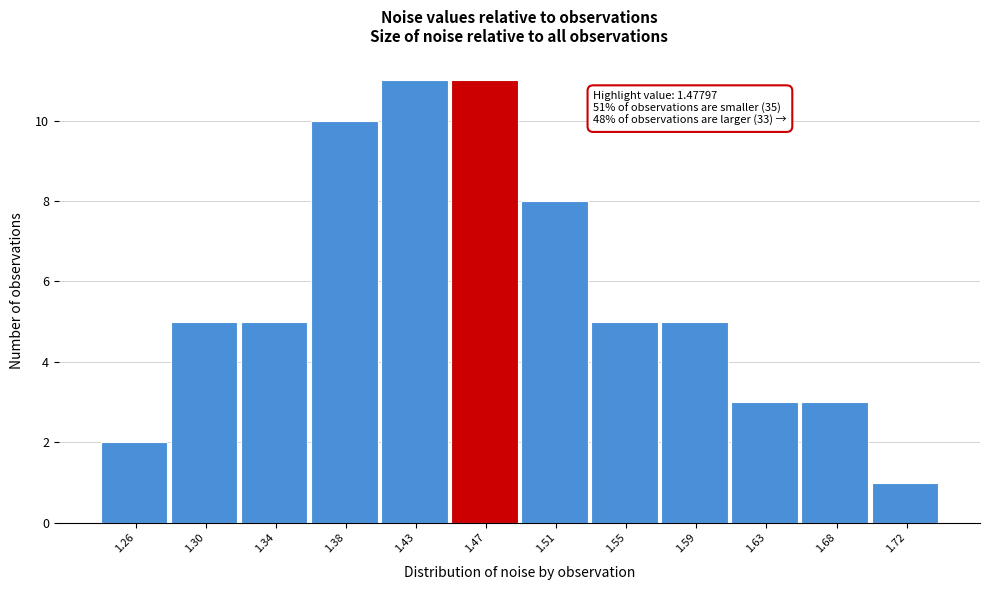

Reading left to right, extract all data points from this chart.

1.26=2	1.30=5	1.34=5	1.38=10	1.43=11	1.47=11	1.51=8	1.55=5	1.59=5	1.63=3	1.68=3	1.72=1